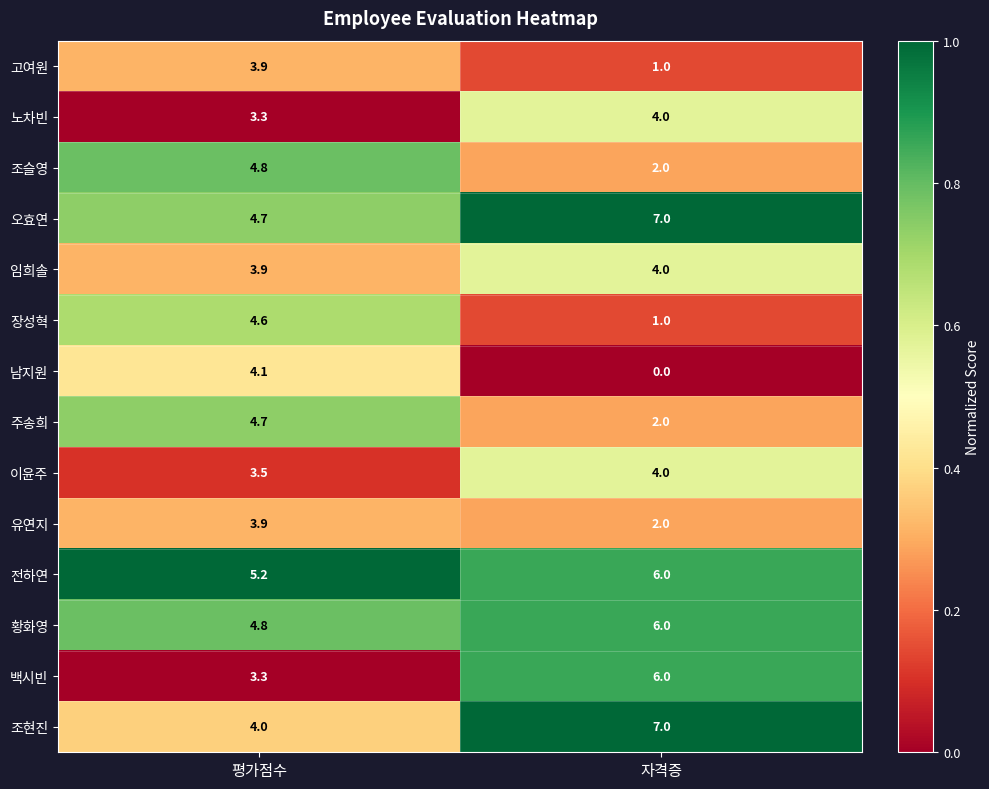

Reading left to right, list all the values displayed in this chart.

고여원: 평가점수=3.9	자격증=1.0
노차빈: 평가점수=3.3	자격증=4.0
조슬영: 평가점수=4.8	자격증=2.0
오효연: 평가점수=4.7	자격증=7.0
임희솔: 평가점수=3.9	자격증=4.0
장성혁: 평가점수=4.6	자격증=1.0
남지원: 평가점수=4.1	자격증=0.0
주송희: 평가점수=4.7	자격증=2.0
이윤주: 평가점수=3.5	자격증=4.0
유연지: 평가점수=3.9	자격증=2.0
전하연: 평가점수=5.2	자격증=6.0
황화영: 평가점수=4.8	자격증=6.0
백시빈: 평가점수=3.3	자격증=6.0
조현진: 평가점수=4.0	자격증=7.0